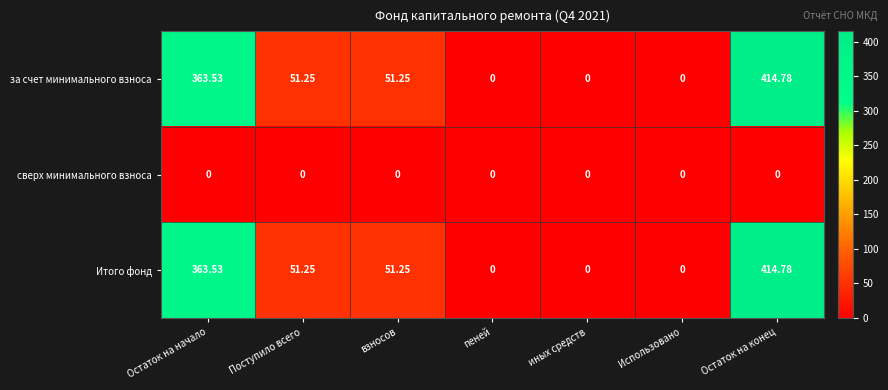

At which category is the sum across all series the highest?

Остаток на конец